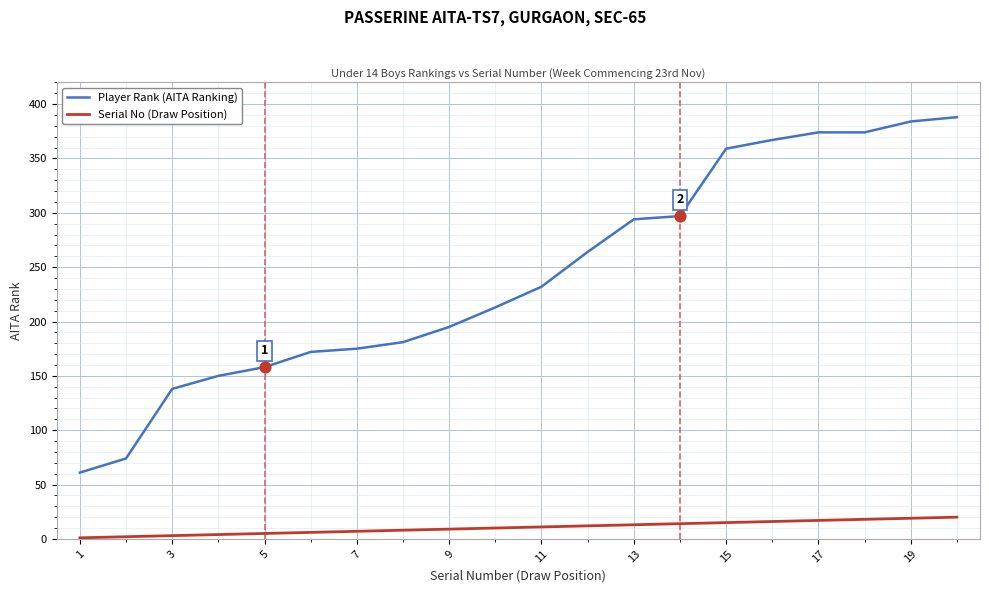

List the series in order of their overall mean, highest first.

Player Rank (AITA Ranking), Serial No (Draw Position)